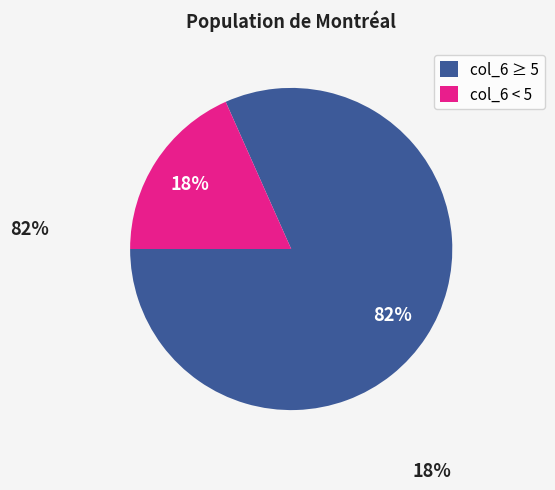

How many slices are in this pie chart?

2